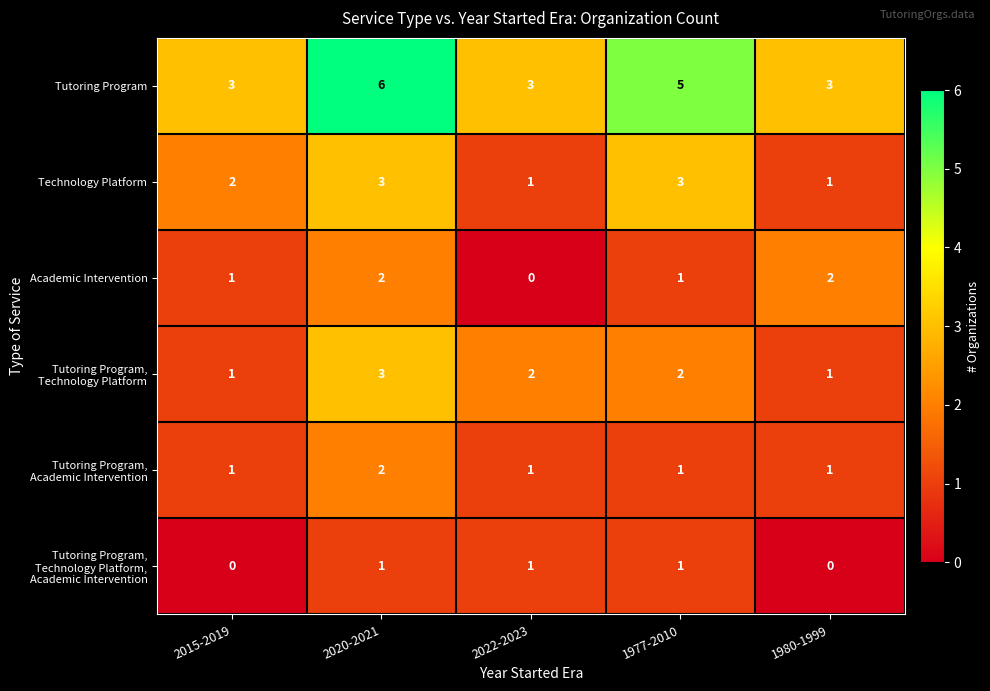

How many series are shown in this chart?

6